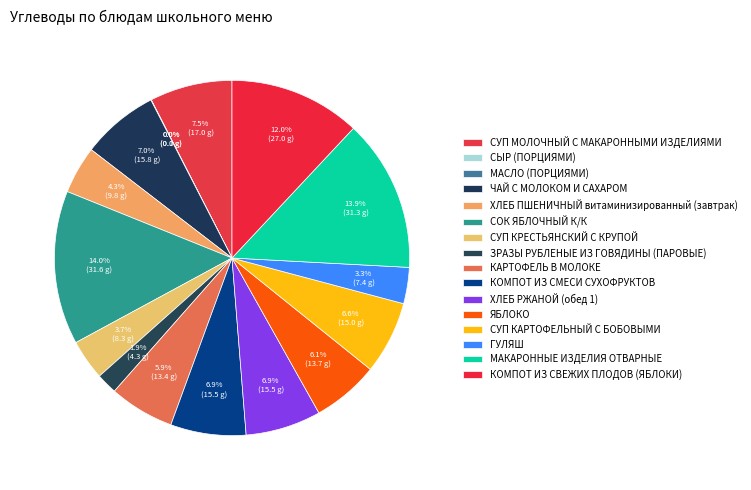

What is the ratio of the value at КОМПОТ ИЗ СМЕСИ СУХОФРУКТОВ to the value at ХЛЕБ РЖАНОЙ (обед 1)?

1.0